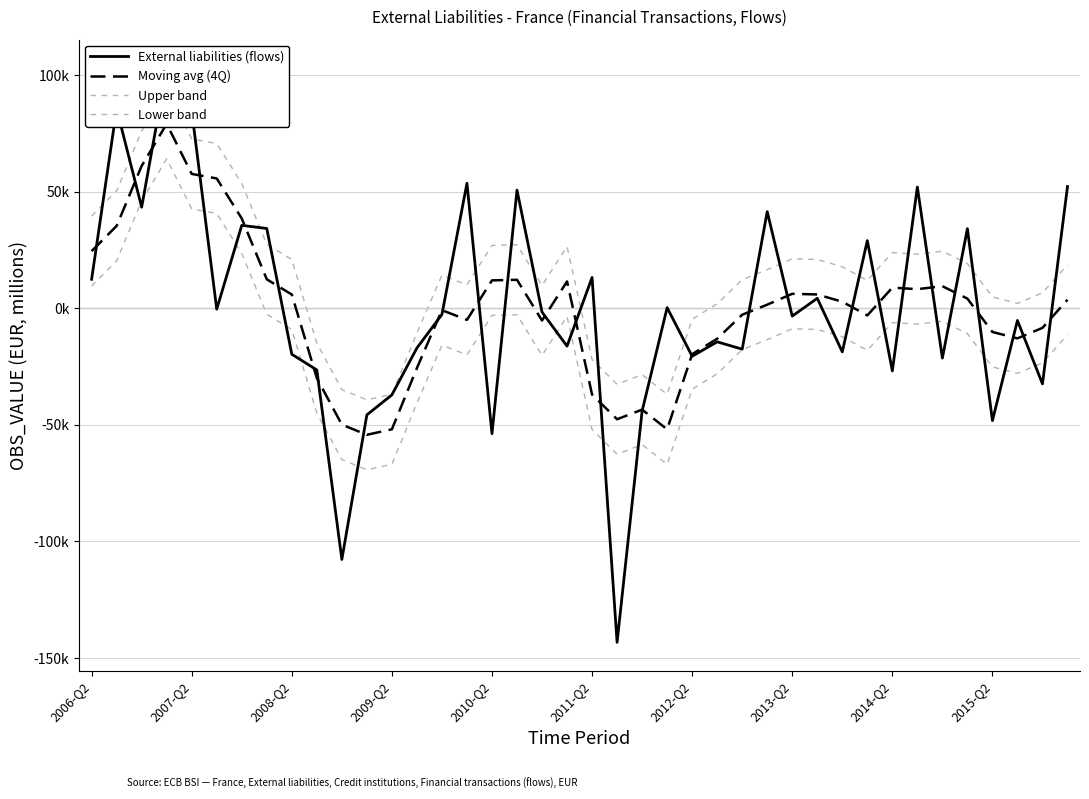

What is the sum of all External liabilities (flows) values?

4724.8